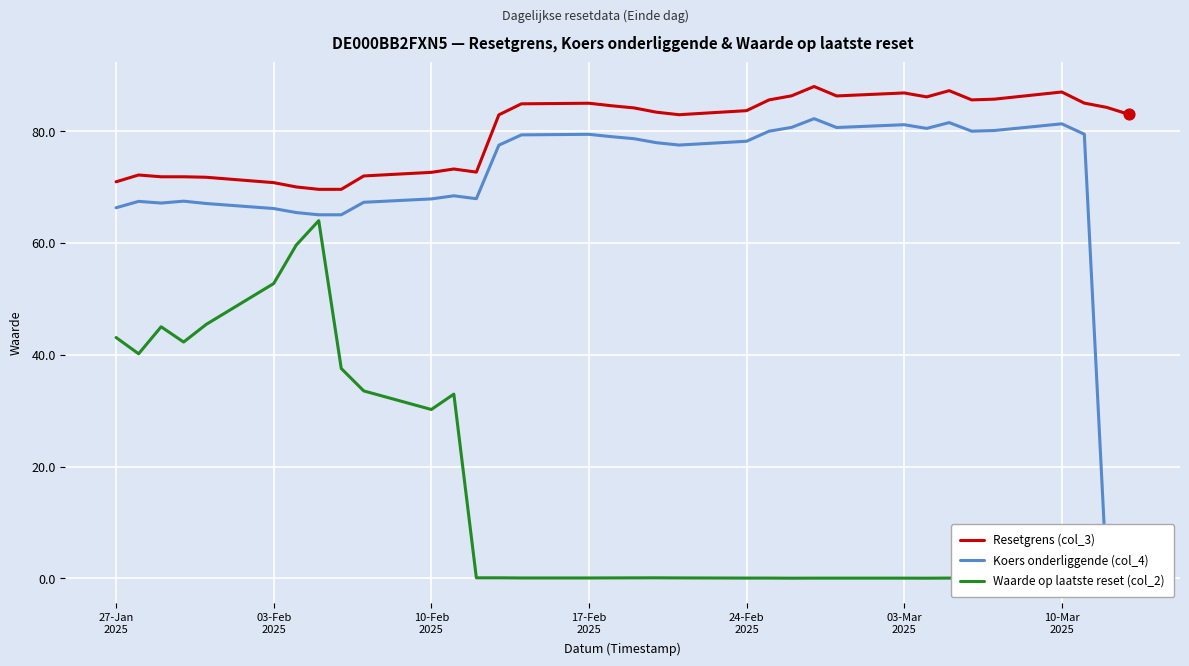

What are all the series names shown in the legend?

Resetgrens (col_3), Koers onderliggende (col_4), Waarde op laatste reset (col_2)